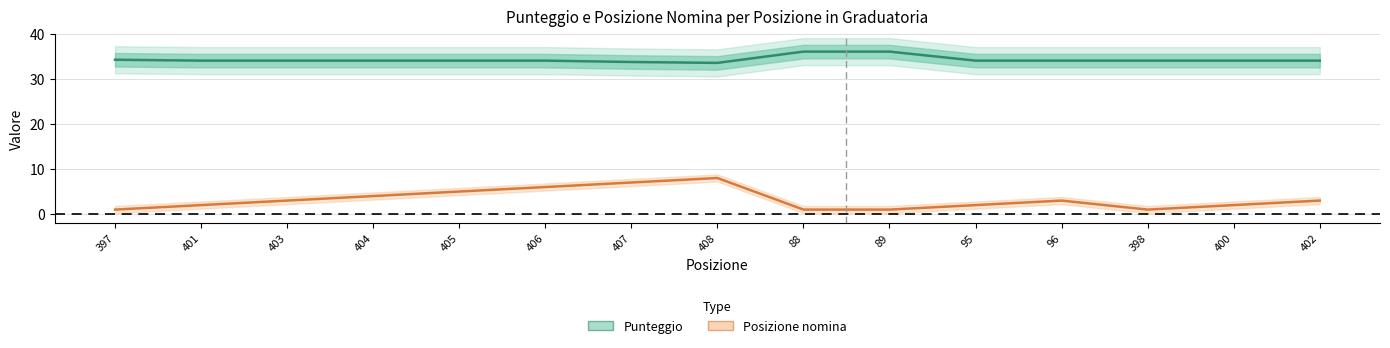

What is the sum of the Punteggio values at 403 and 95?

68.0